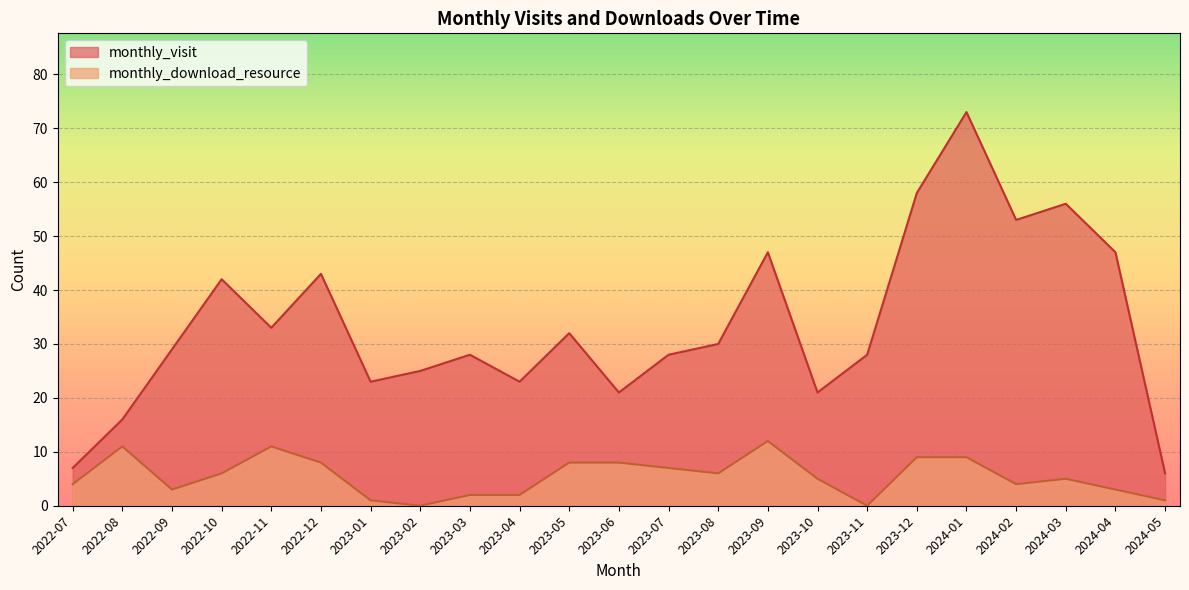

In monthly_download_resource, how many points are lower than both neighbors (excluding endpoints)?

5